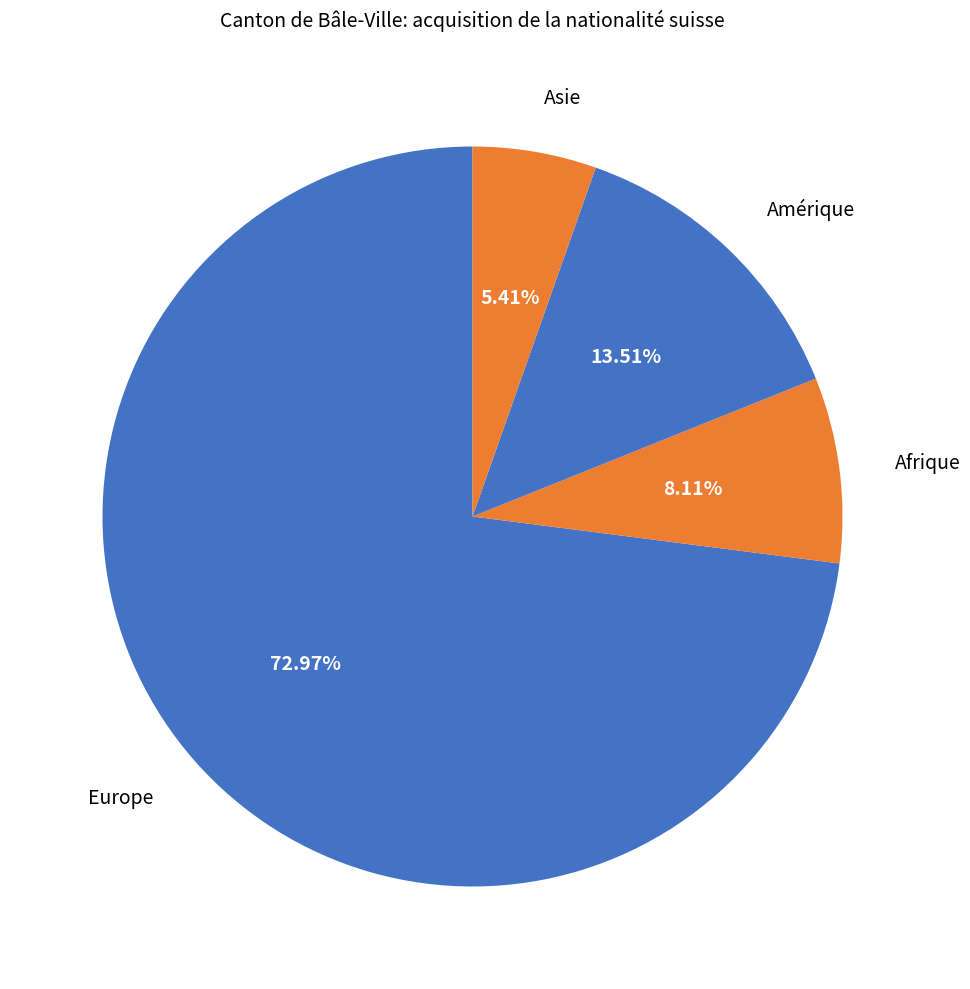

Which has a higher value, Asie or Europe?

Europe